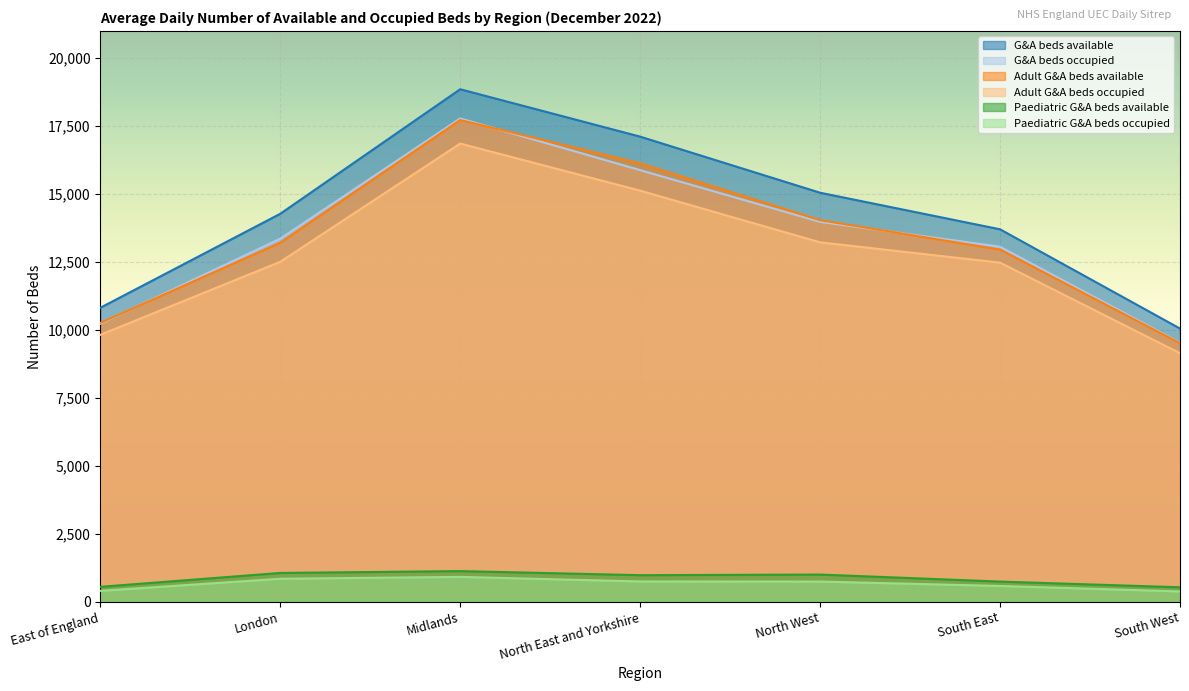

True or false: G&A beds occupied has a value of 2230 at South West.

False